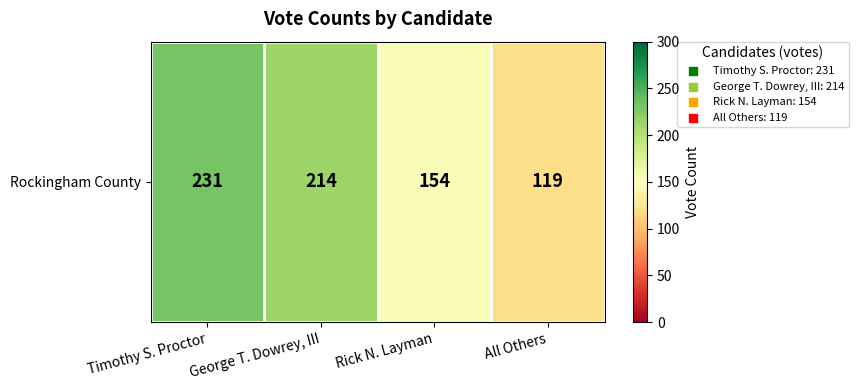

The value at Rick N. Layman is 107. True or false?

False